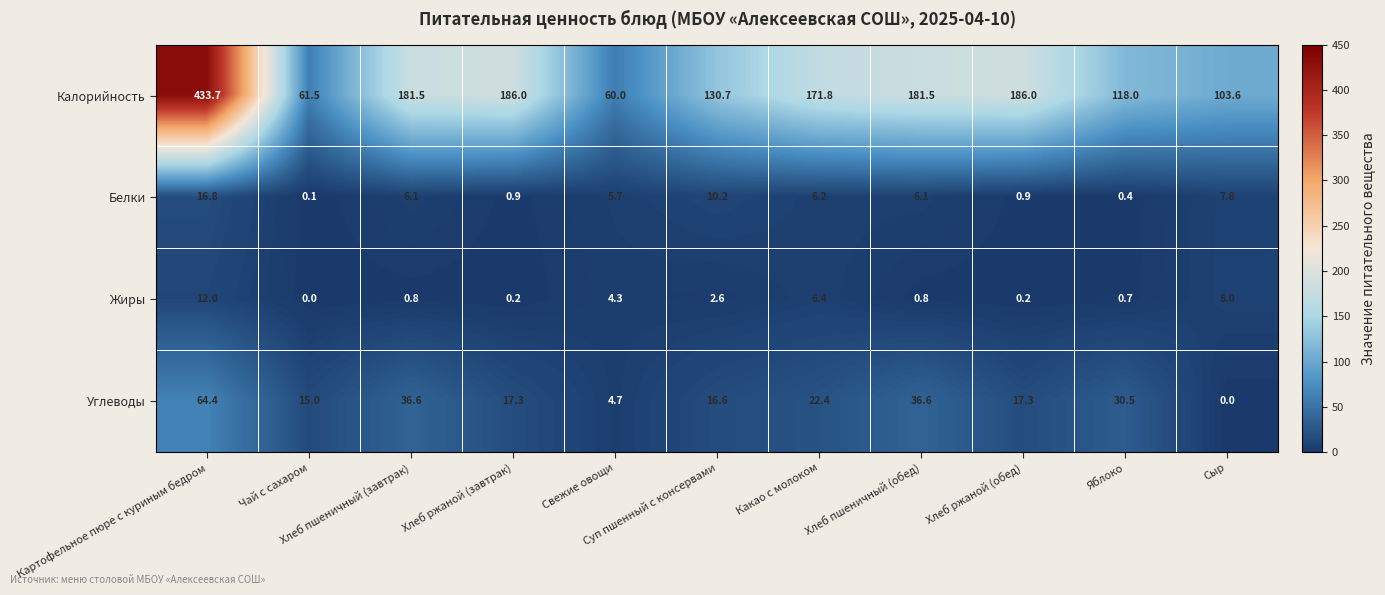

Which series has the largest total across all categories?

Калорийность